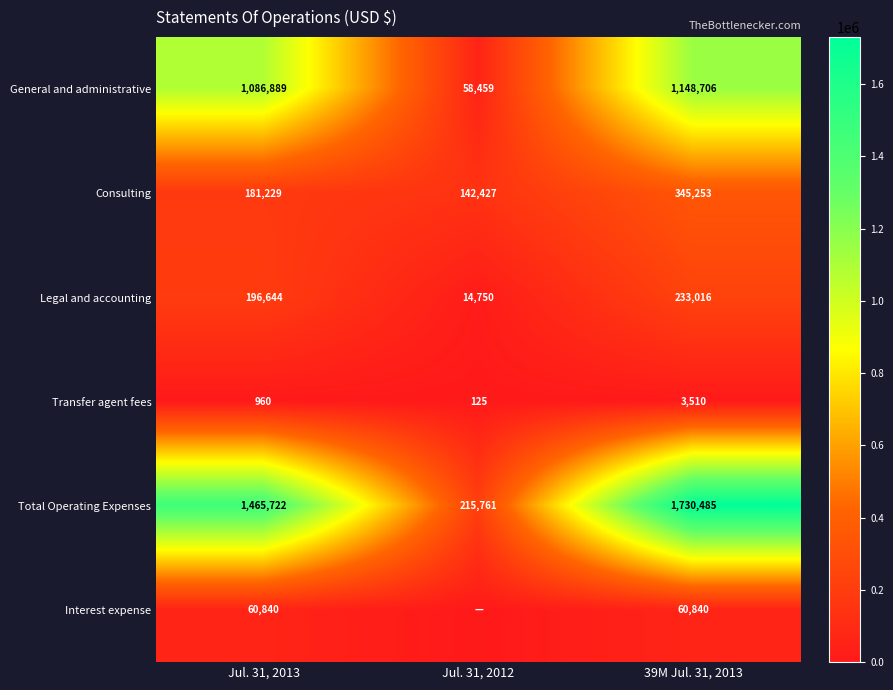

How many Legal and accounting values are between 14750 and 233016?

3